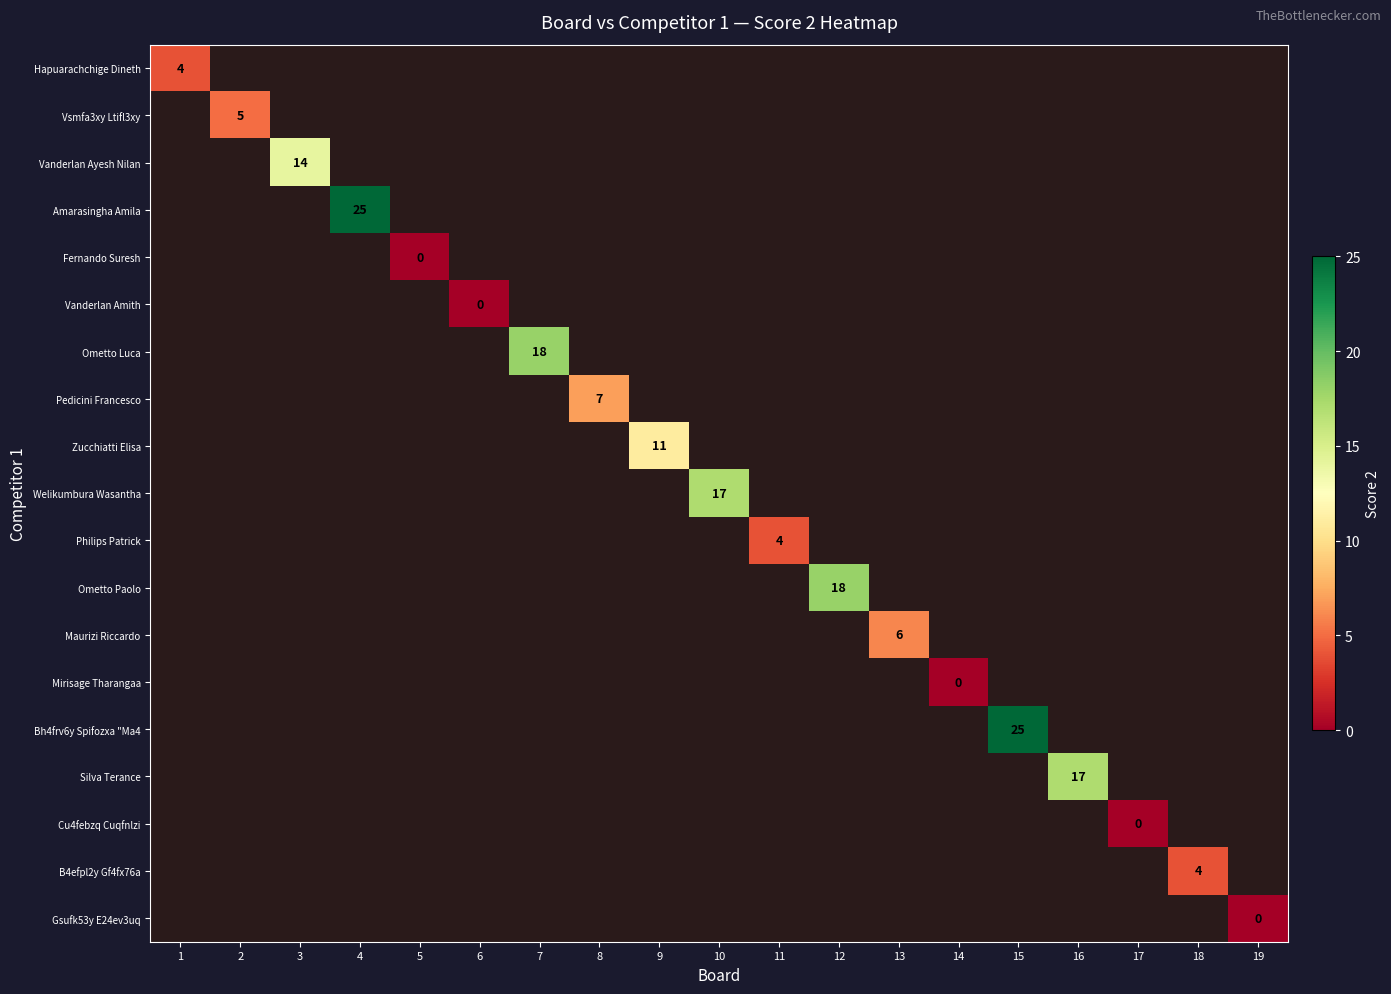

Which label corresponds to the smallest value in the chart?

5